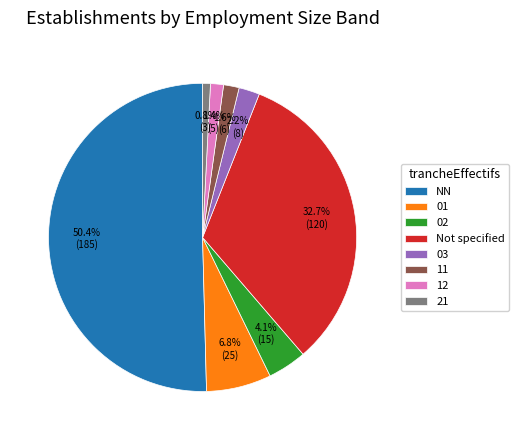

What is the majority slice?

NN